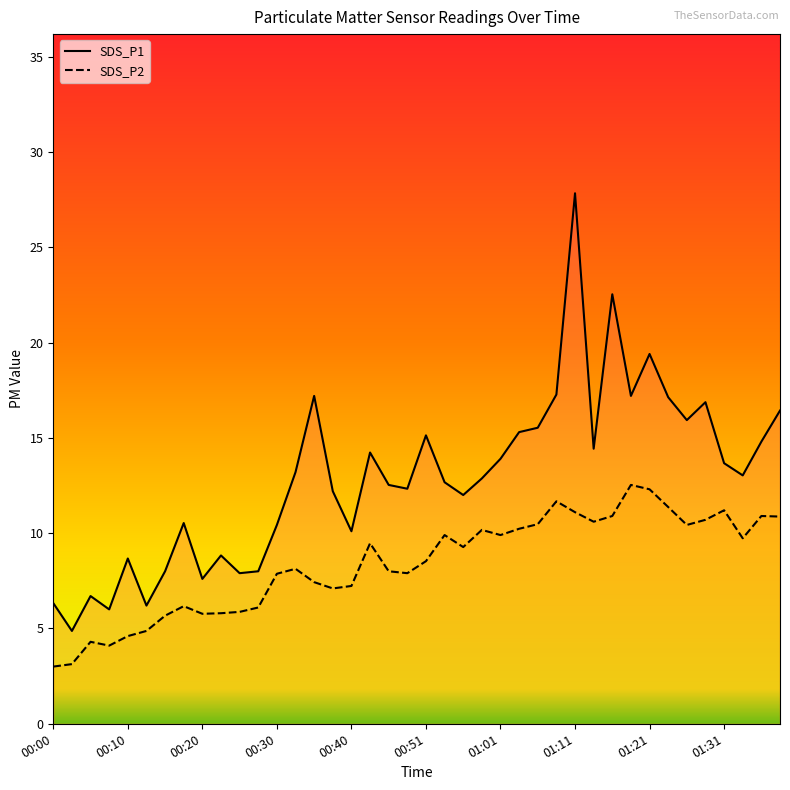

Reading left to right, what are all the values shown in this chart?

SDS_P1: 6.3	4.9	6.7	6.0	8.7	6.2	8.0	10.5	7.6	8.8	7.9	8.0	10.4	13.2	17.2	12.2	10.1	14.2	12.5	12.3	15.1	12.7	12.0	12.9	13.9	15.3	15.5	17.3	27.8	14.4	22.5	17.2	19.4	17.1	15.9	16.9	13.7	13.0	14.8	16.4
SDS_P2: 3.0	3.1	4.3	4.1	4.6	4.9	5.7	6.2	5.8	5.8	5.9	6.1	7.9	8.1	7.4	7.1	7.2	9.5	8.0	7.9	8.5	9.9	9.3	10.2	9.9	10.2	10.5	11.7	11.1	10.6	10.9	12.5	12.3	11.4	10.4	10.7	11.2	9.7	10.9	10.9